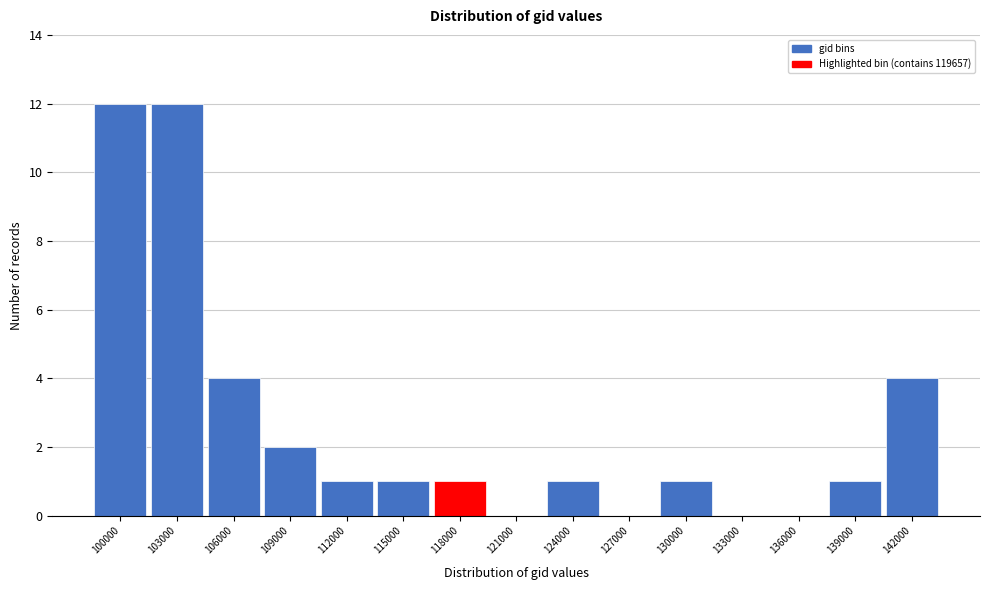

Reading right to left, list all the values displayed in this chart.

142000=4	139000=1	136000=0	133000=0	130000=1	127000=0	124000=1	121000=0	118000=1	115000=1	112000=1	109000=2	106000=4	103000=12	100000=12